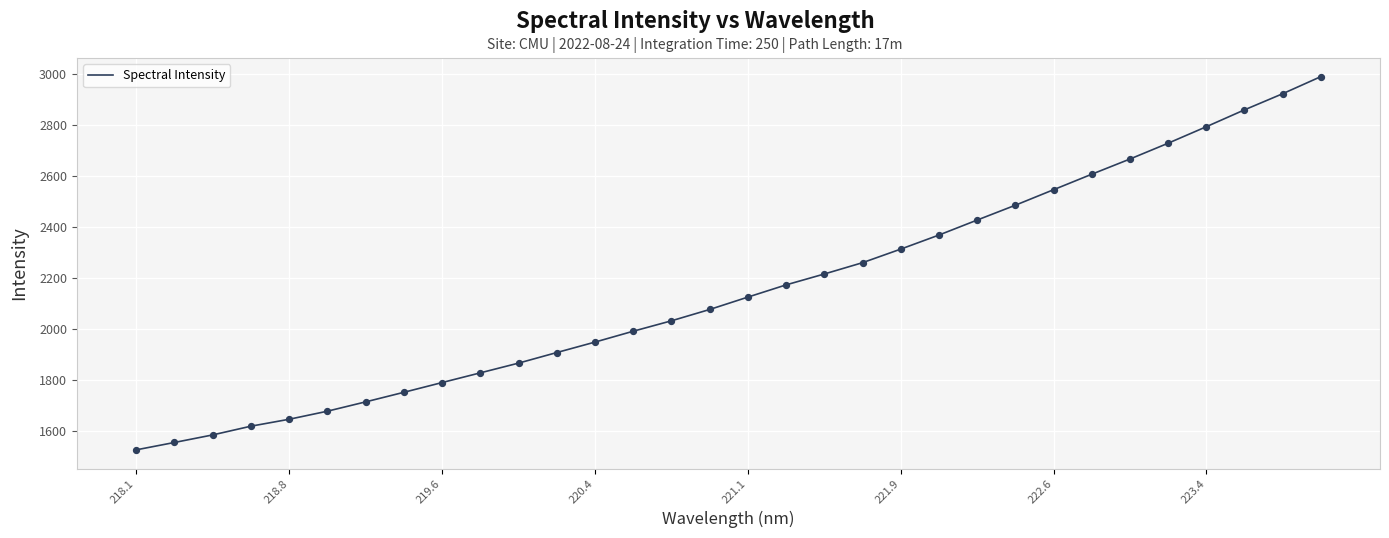

What is the minimum value shown in the chart?

1524.3